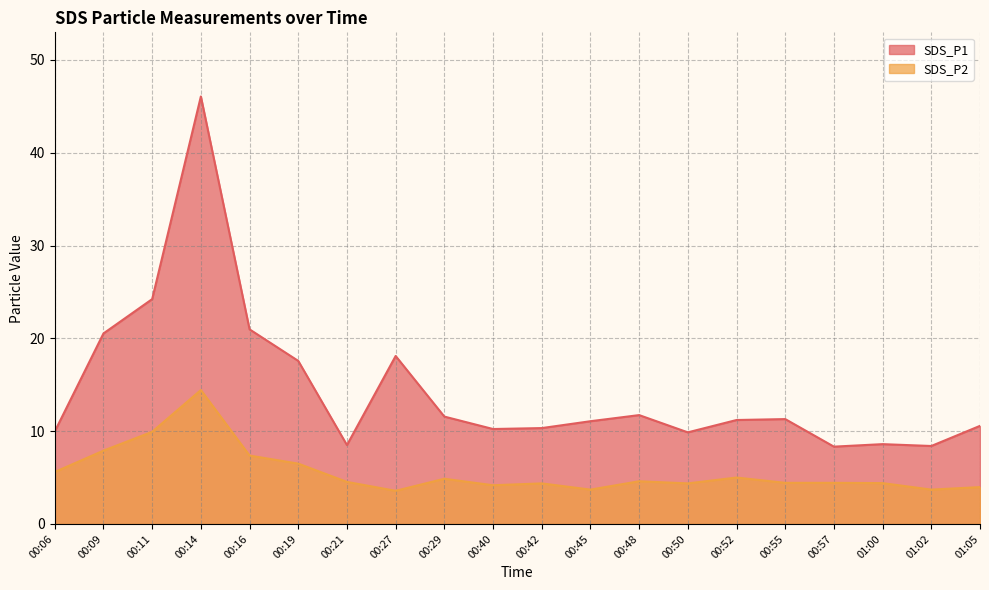

Which label corresponds to the largest value in the chart?

00:14